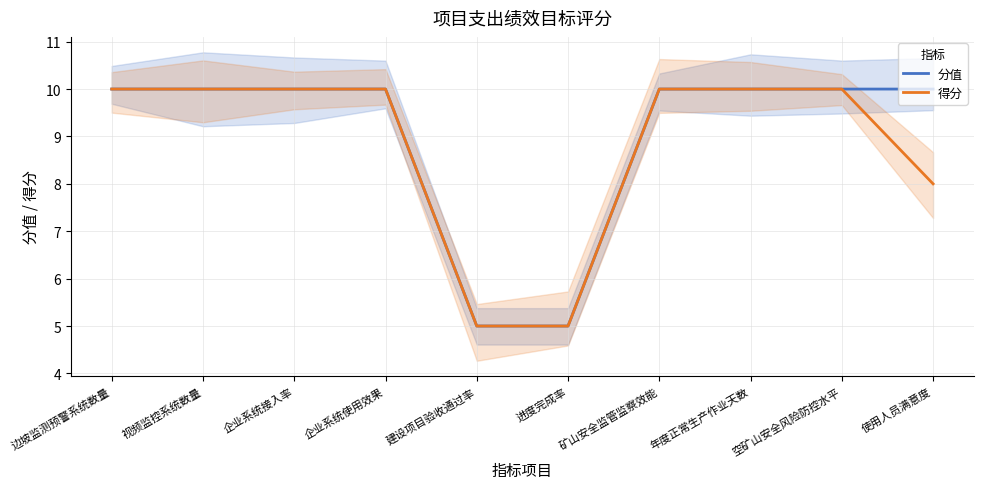

Reading left to right, list all the values displayed in this chart.

分值: 边坡监测预警系统数量=10	视频监控系统数量=10	企业系统接入率=10	企业系统使用效果=10	建设项目验收通过率=5	进度完成率=5	矿山安全监管监察效能=10	年度正常生产作业天数=10	空矿山安全风险防控水平=10	使用人员满意度=10
得分: 边坡监测预警系统数量=10	视频监控系统数量=10	企业系统接入率=10	企业系统使用效果=10	建设项目验收通过率=5	进度完成率=5	矿山安全监管监察效能=10	年度正常生产作业天数=10	空矿山安全风险防控水平=10	使用人员满意度=8